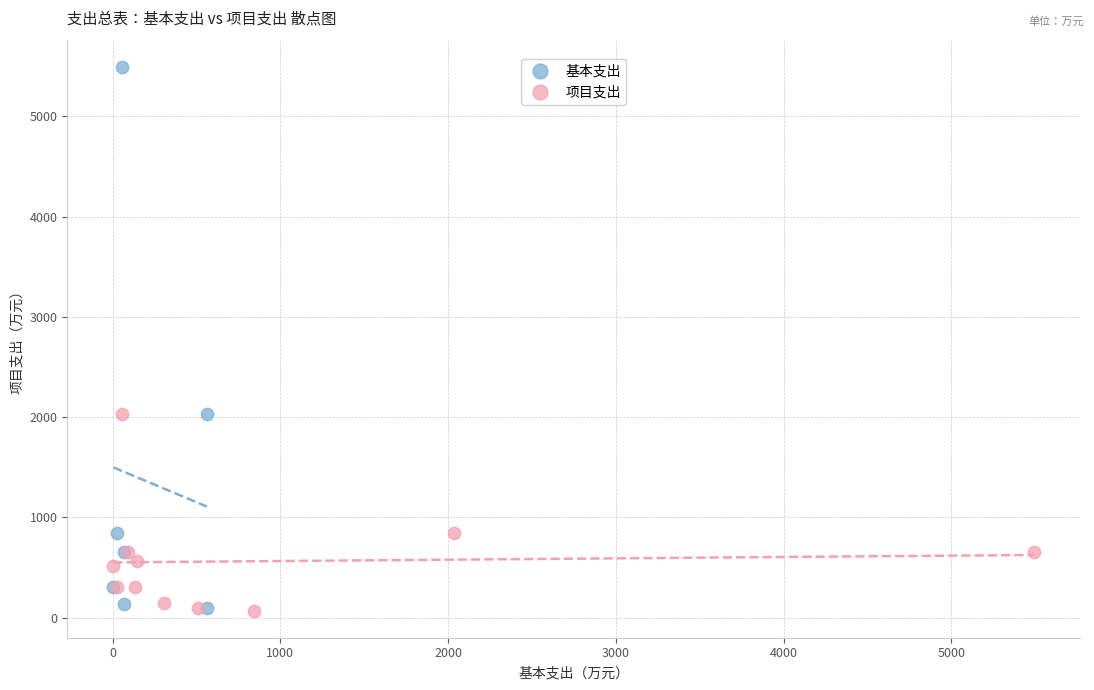

Which series contains the highest Y value?

基本支出